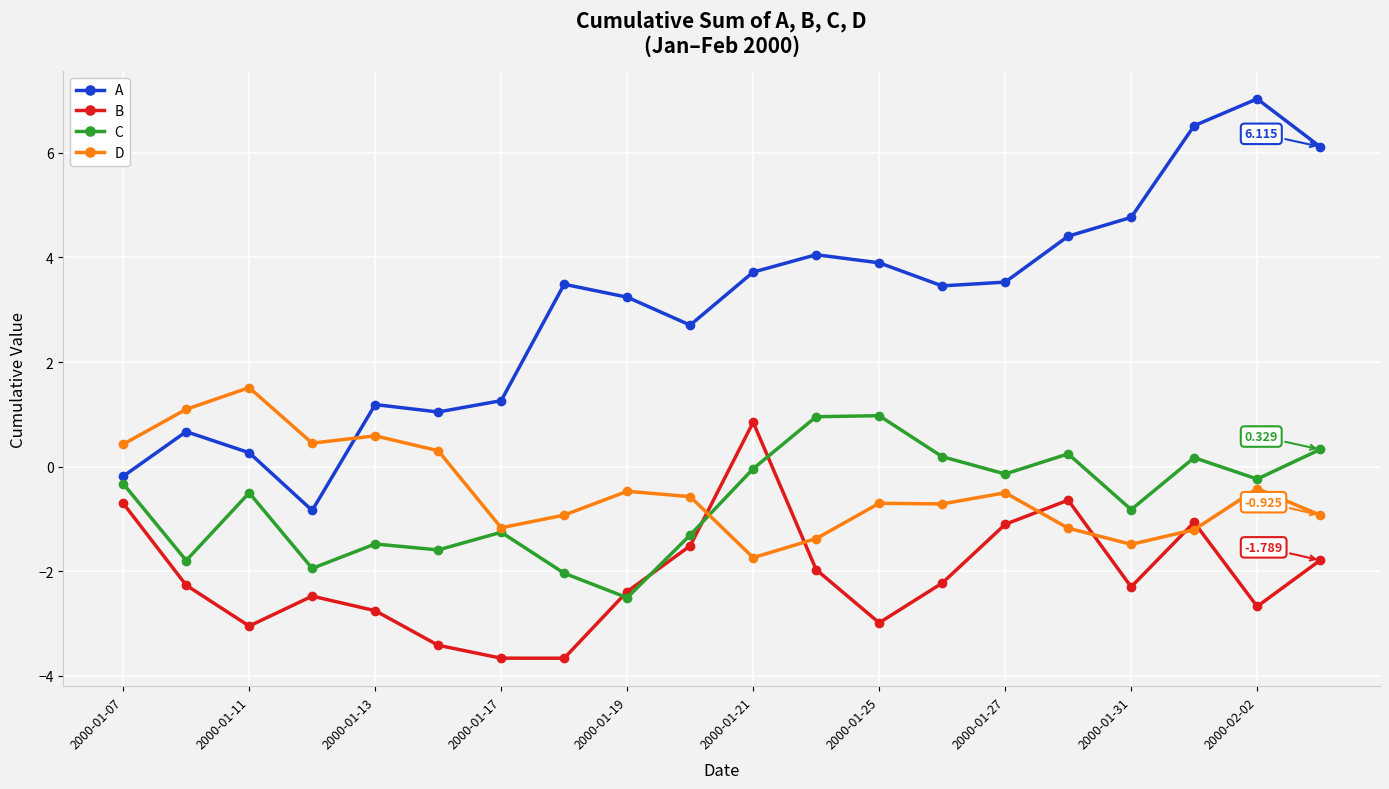

True or false: D has more than 2 points higher than both neighbors.

True